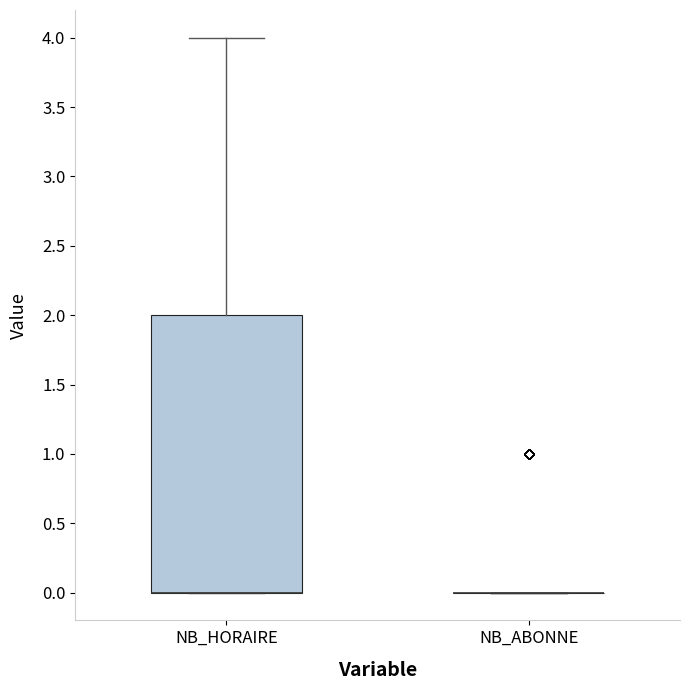

Reading left to right, read every box against the y-axis: the position of its median line, the range the box covers, and the ends of its whiskers. The values are not printed on the chart, so give them approximately, as read against the axis.

NB_HORAIRE: median 0 (drawn on the box's lower edge), box 0 to 2, whiskers 0 to 4
NB_ABONNE: box collapsed to a line at 0, whiskers 0 to 0